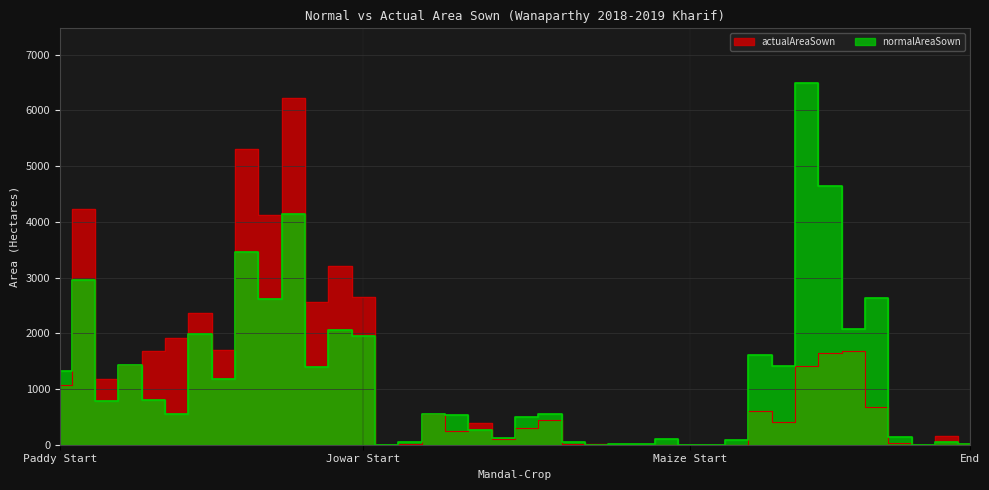

Is it true that actualAreaSown equals 3.1 at Madanapur-Maize?

False